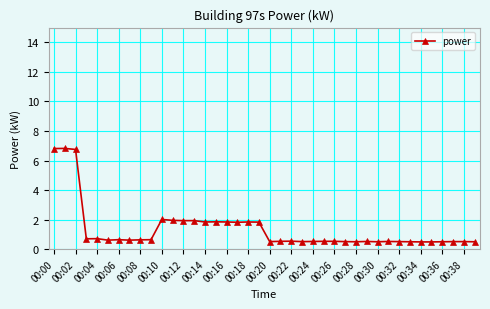

What is the greatest value displayed?

6.8